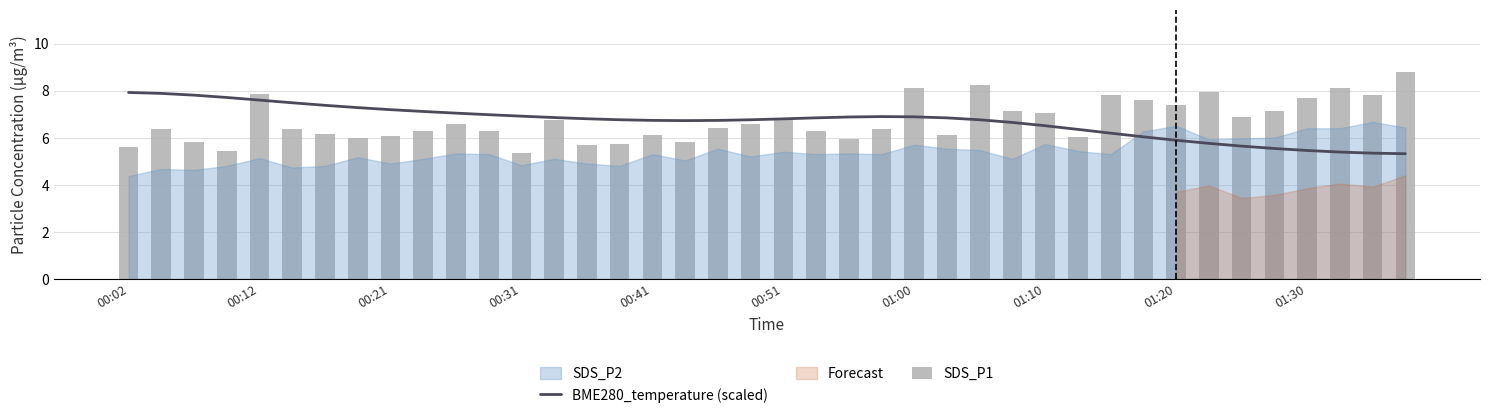

Is it true that BME280_temperature (scaled) equals 3.3 at 00:31?

False